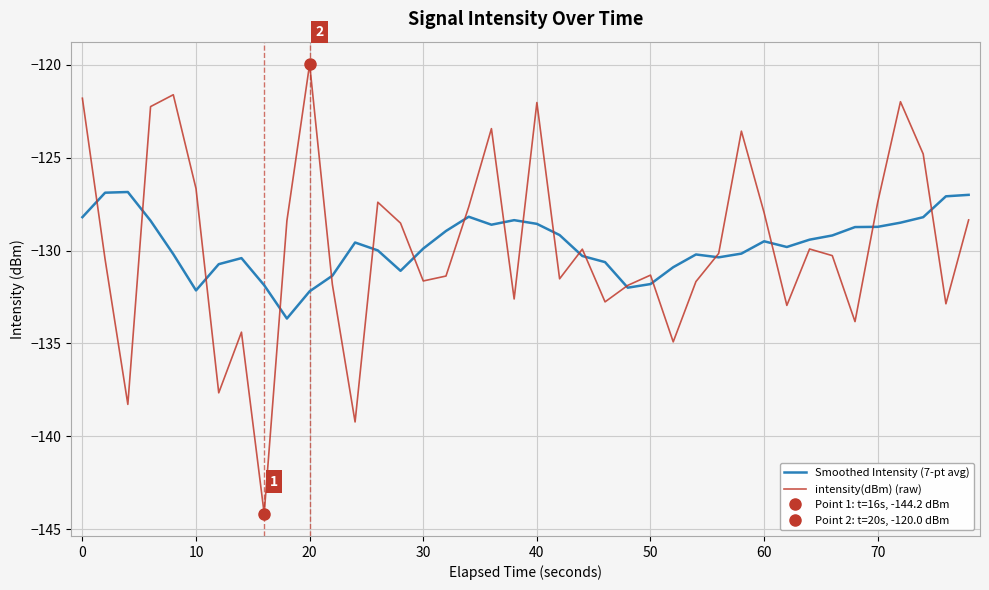

How many data points in intensity(dBm) (raw) are above -130?

19